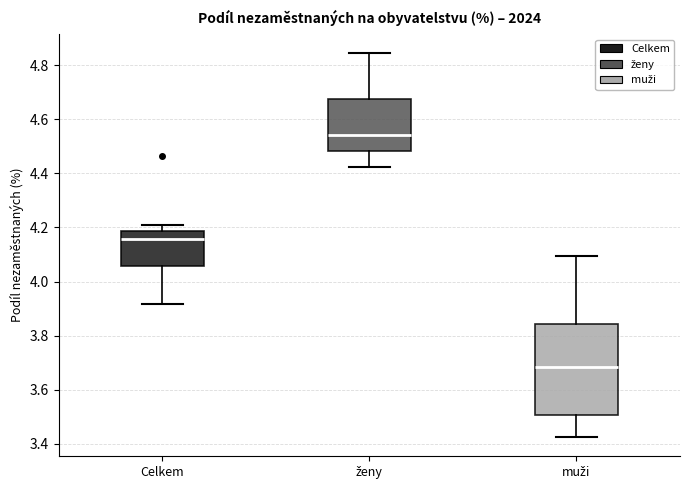

Which box has the highest median line?

ženy